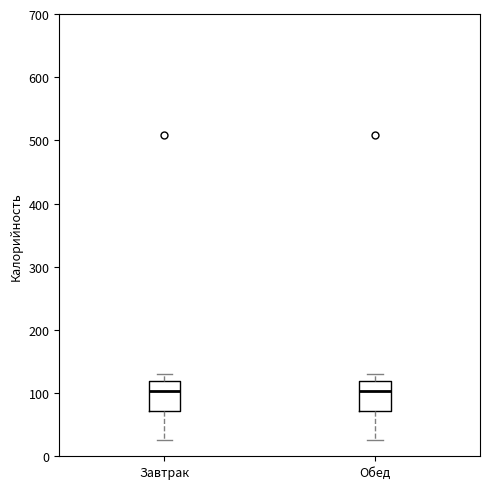

Reading left to right, transcribe this box plot: for each box, give where its median line is, the range the box spans, and where its two whiskers end, as read against the y-axis. The values are not printed on the chart, so give them approximately, as read against the axis.

Завтрак: median 100, box 70 to 120, whiskers 30 to 130
Обед: median 100, box 70 to 120, whiskers 30 to 130